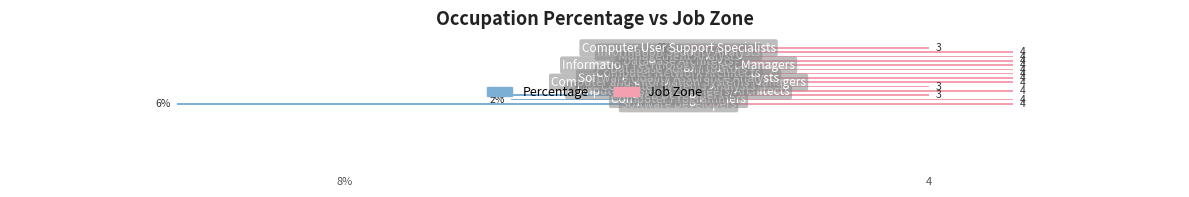

Which series has the largest range (max minus min)?

Percentage